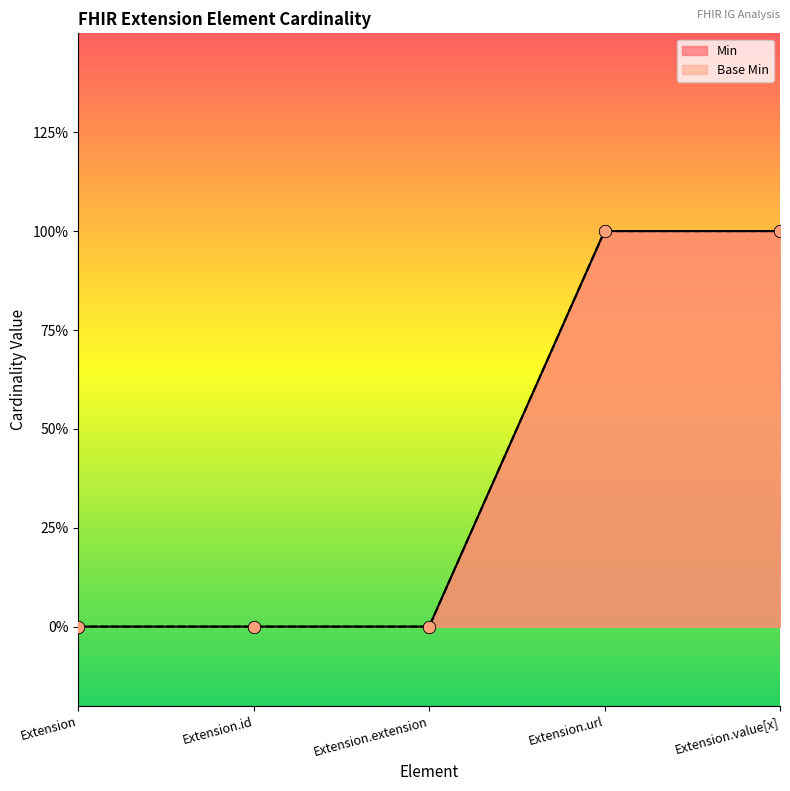

At how many categories does at least one series exceed 0?

2